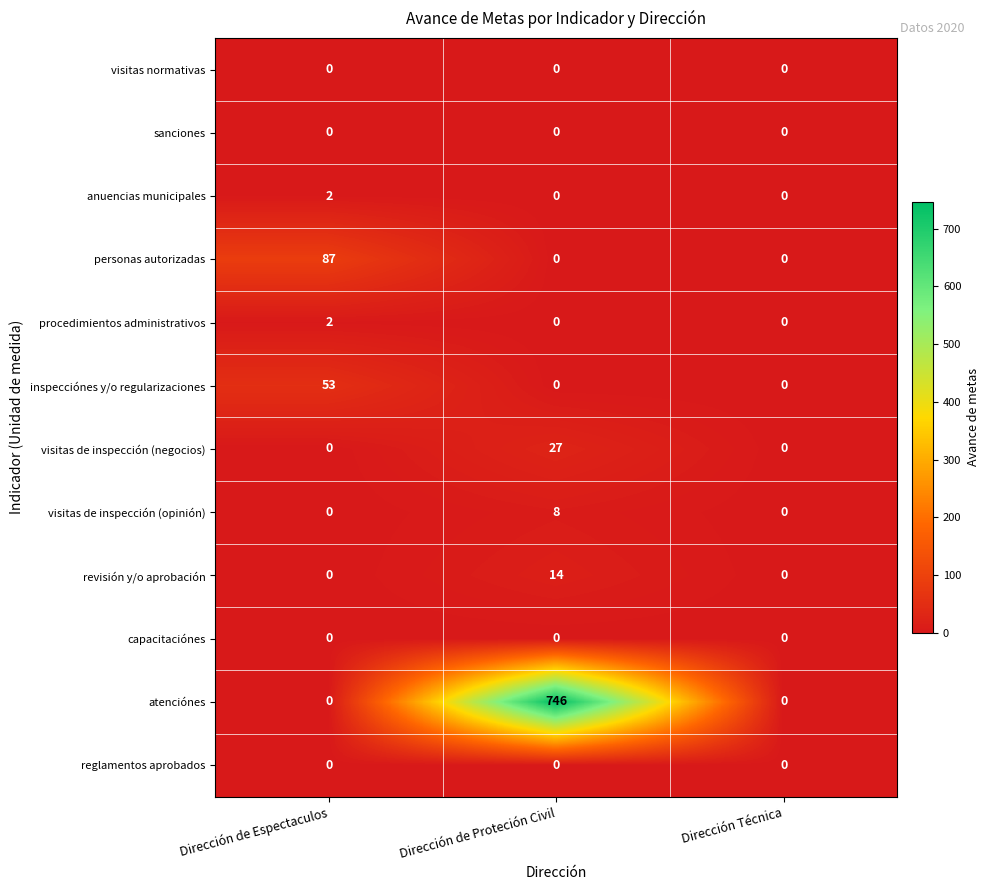

The value of reglamentos aprobados at Dirección de Proteción Civil is 0. True or false?

True